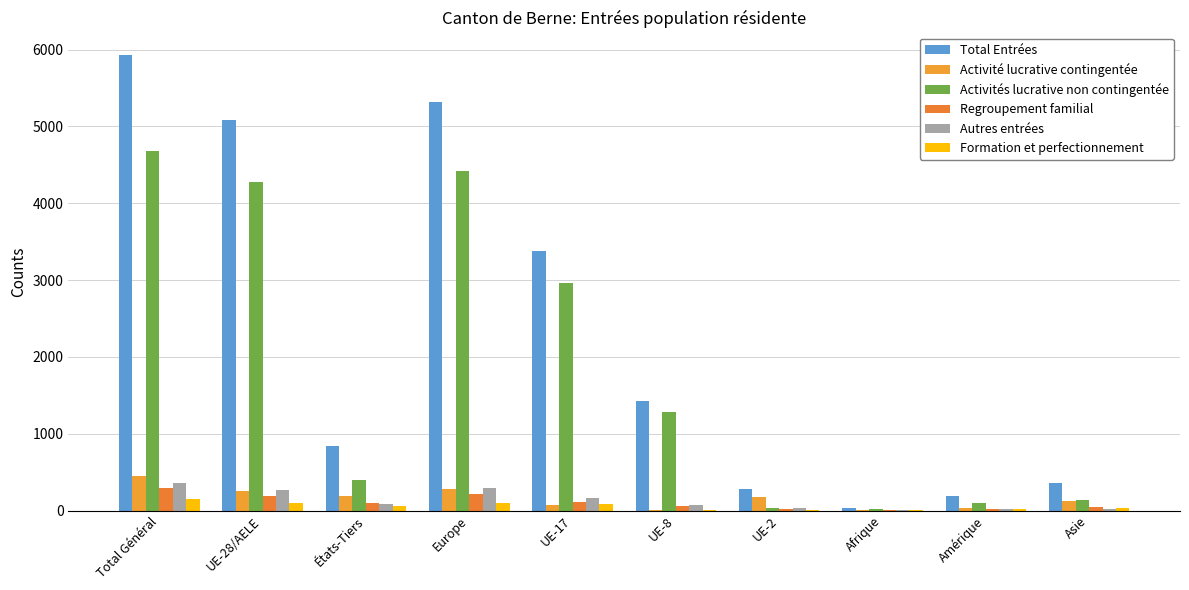

At which category does the chart reach its peak across all series?

Total Général